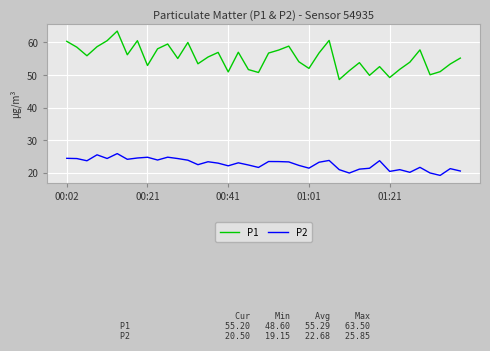

How many interior local valleys does the P1 series have?

12